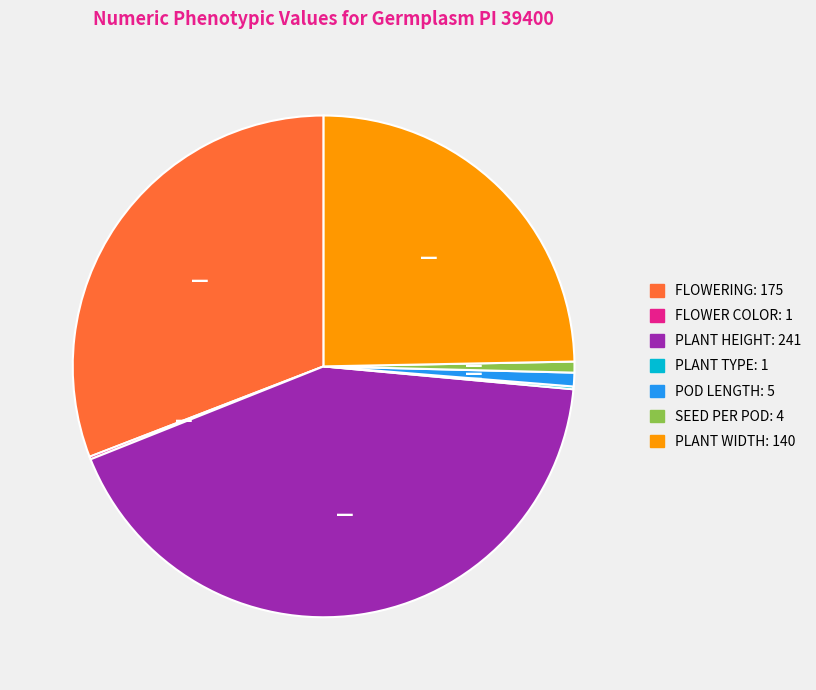

Do POD LENGTH and FLOWERING together represent more than half of the pie?

No